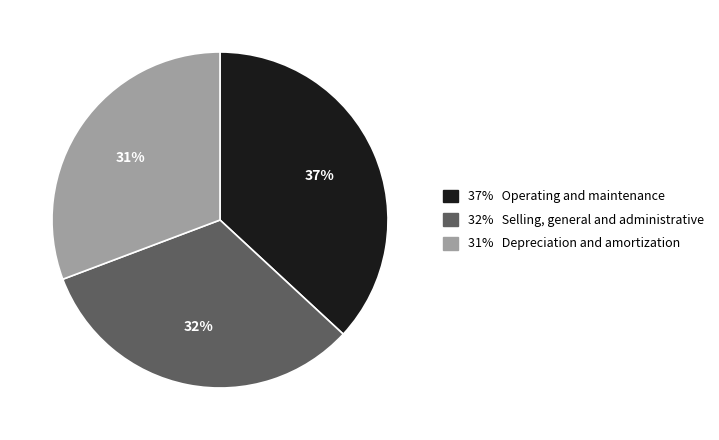

Is there a majority slice in this chart?

No